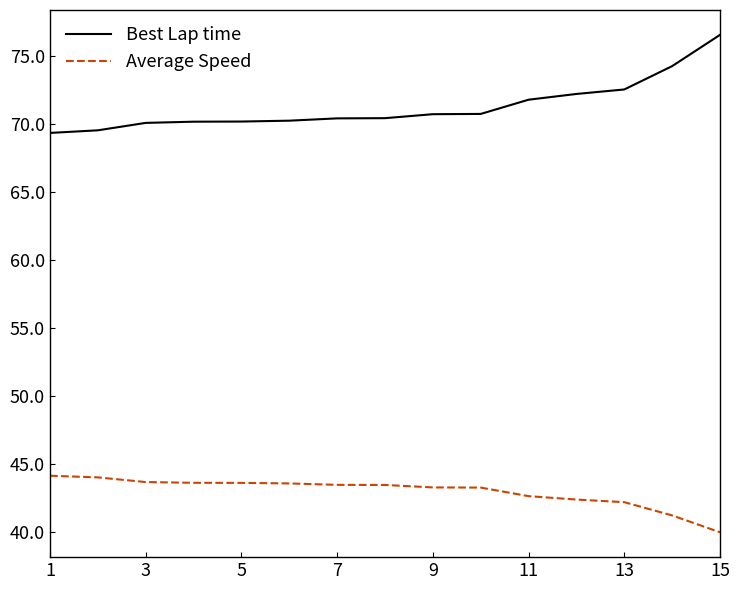

Which series has the widest spread of values?

Best Lap time